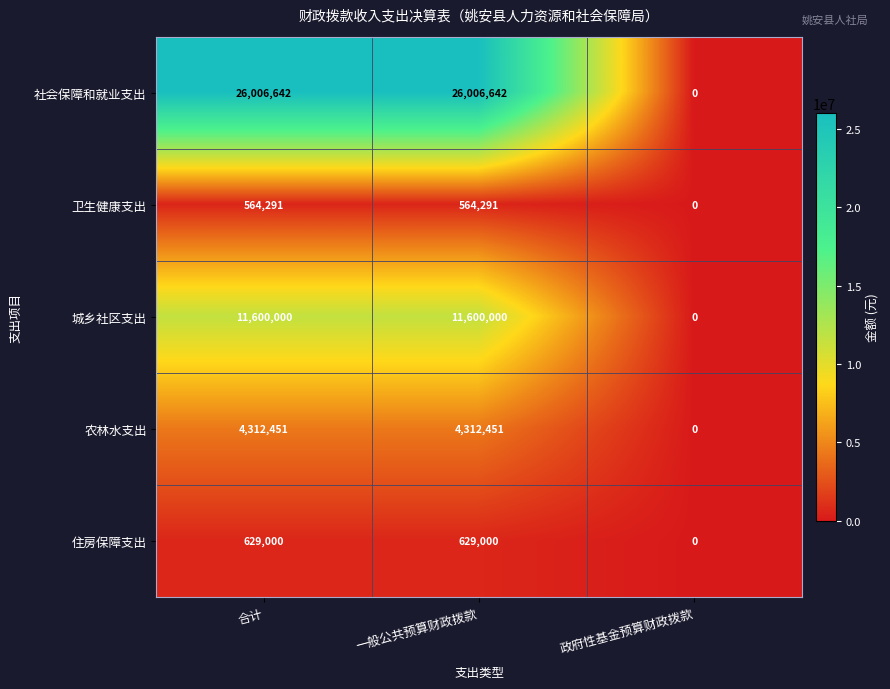

Reading left to right, list all the values displayed in this chart.

社会保障和就业支出: 26006642	26006642	0
卫生健康支出: 564291	564291	0
城乡社区支出: 11600000	11600000	0
农林水支出: 4312451	4312451	0
住房保障支出: 629000	629000	0